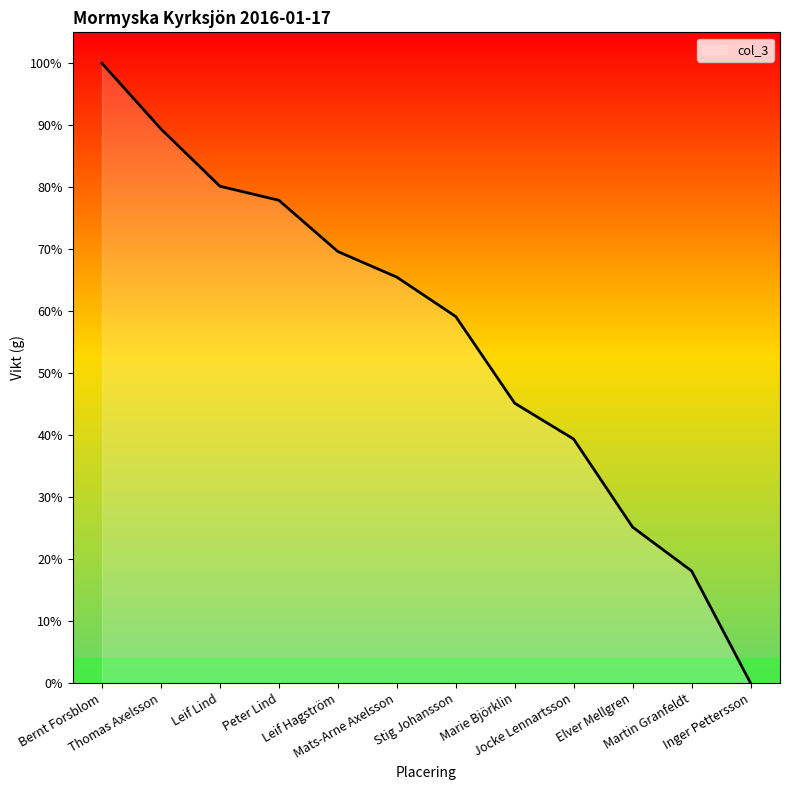

Reading left to right, extract all data points from this chart.

3872	3462	3104	3016	2696	2536	2290	1748	1524	974	700	0